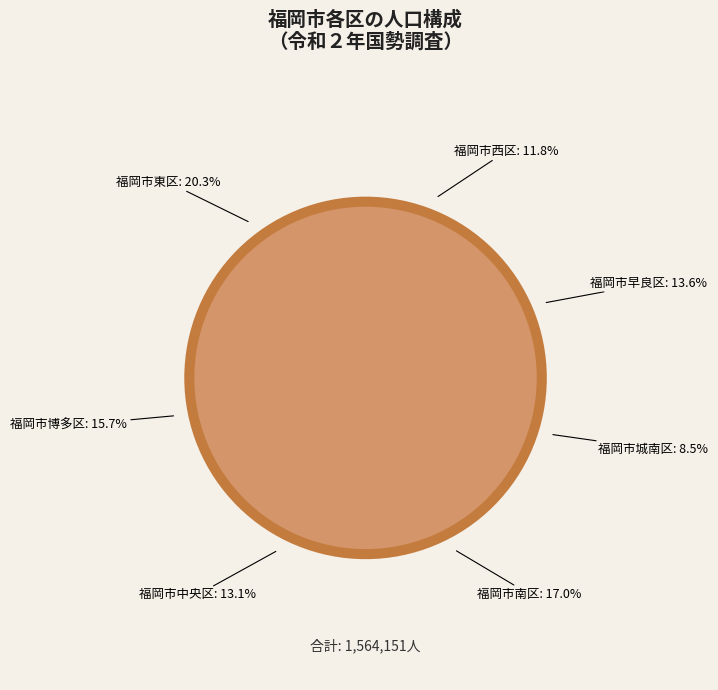

Rank the categories by value from highest to lowest.

福岡市東区, 福岡市南区, 福岡市博多区, 福岡市早良区, 福岡市中央区, 福岡市西区, 福岡市城南区